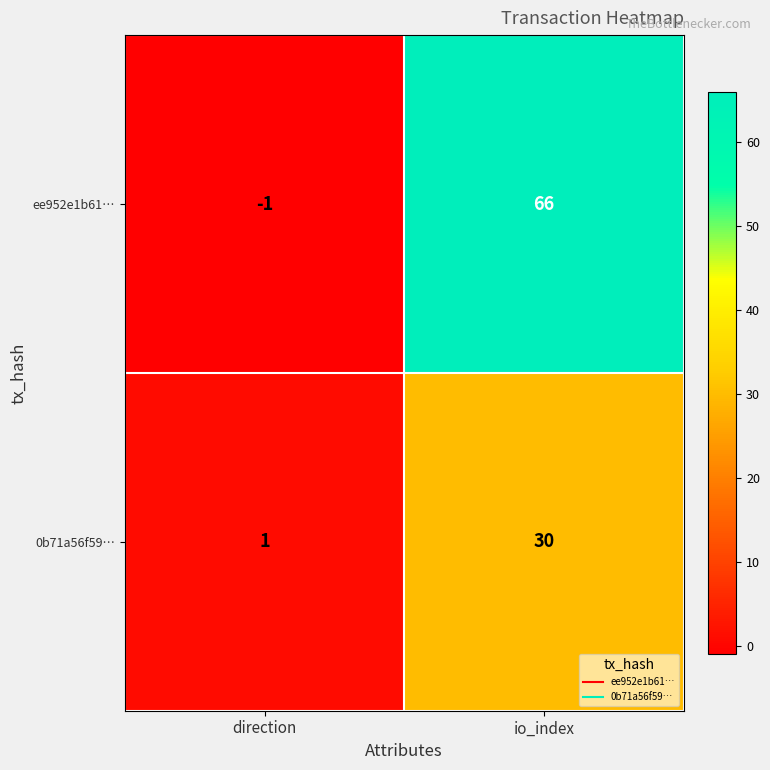

Reading left to right, extract all data points from this chart.

ee952e1b61…: -1	66
0b71a56f59…: 1	30